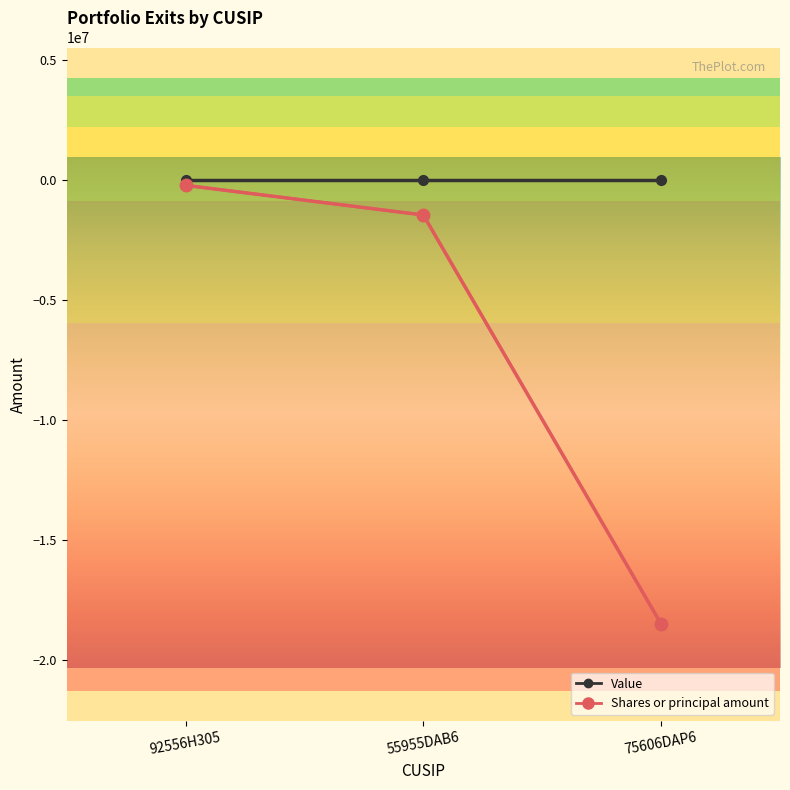

Rank the series by their average value, from highest to lowest.

Value, Shares or principal amount